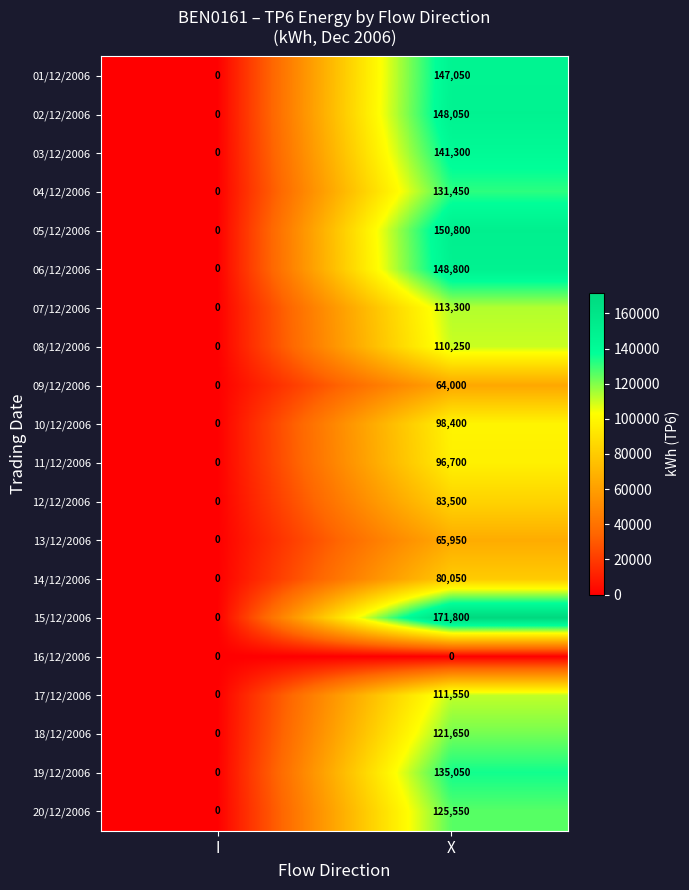

What is the average value of the 07/12/2006 series?

56650